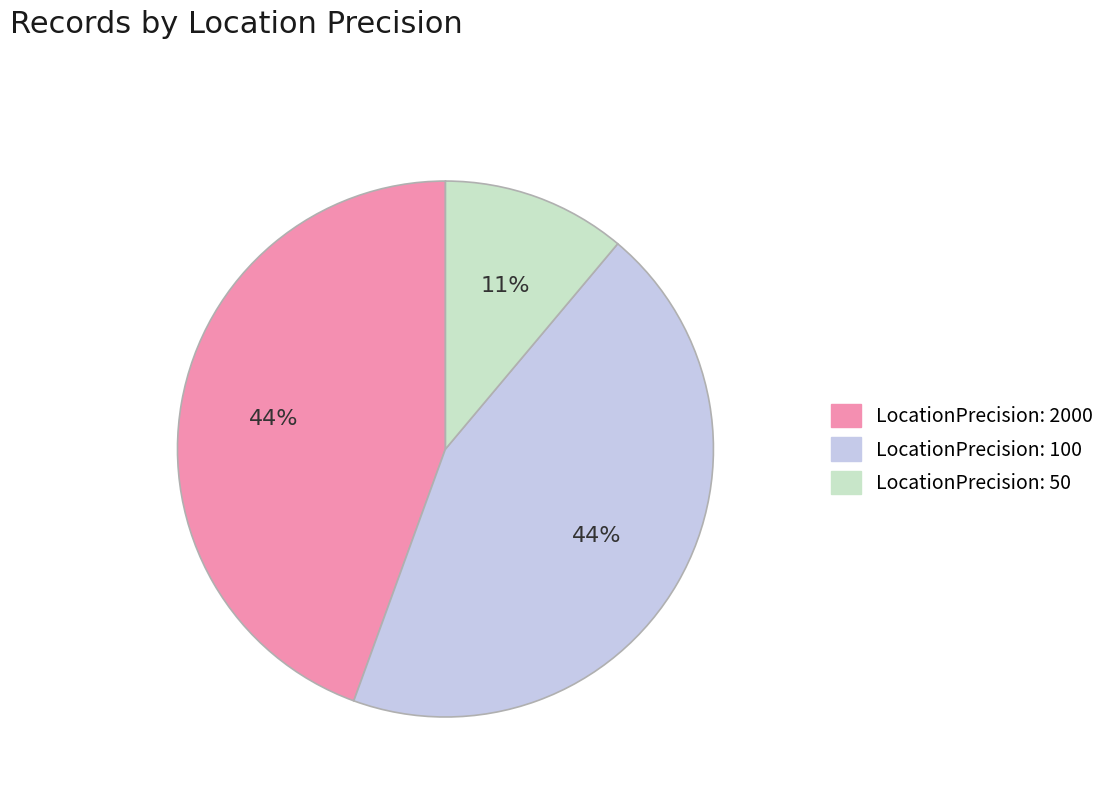

How many slices are in this pie chart?

3